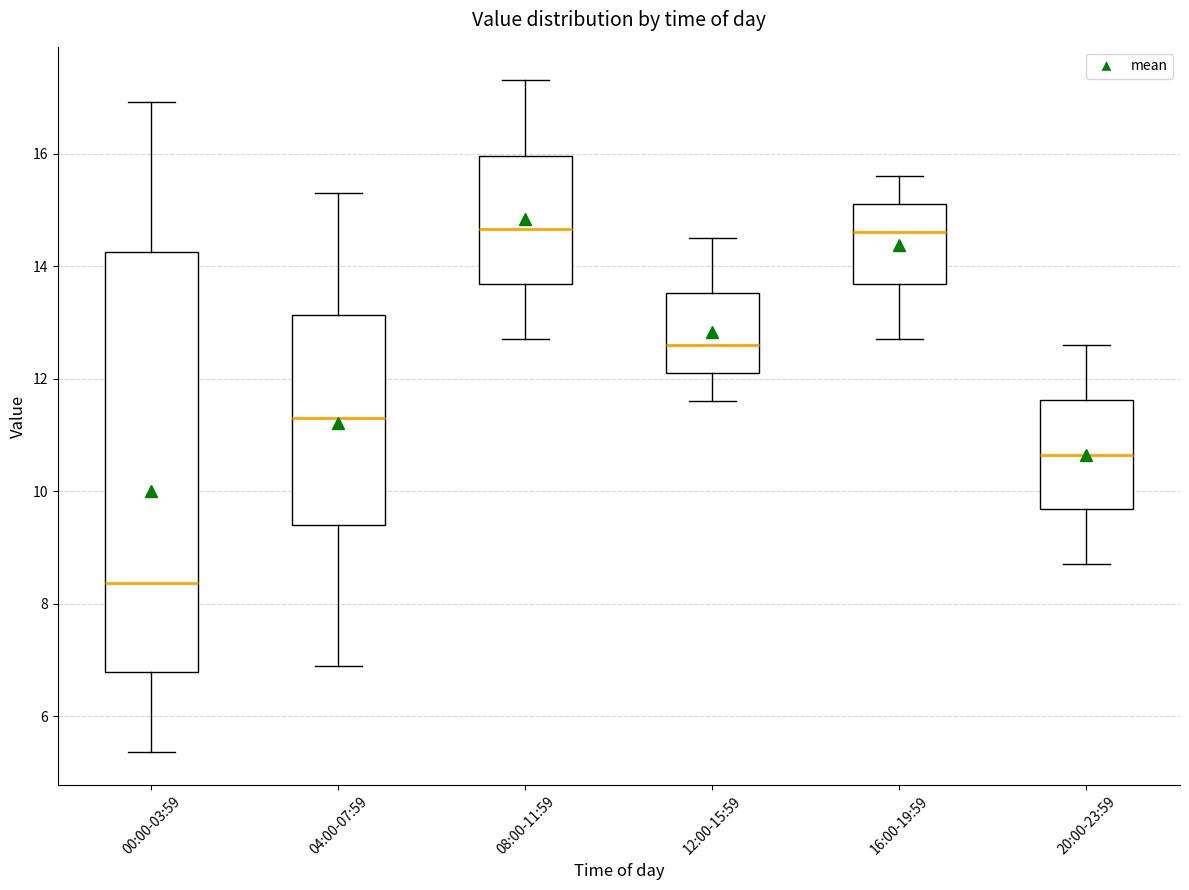

Where is the lower edge of the box for 16:00-19:59 on the y-axis? The values are not printed on the chart, so give them approximately, as read against the axis.

13.6